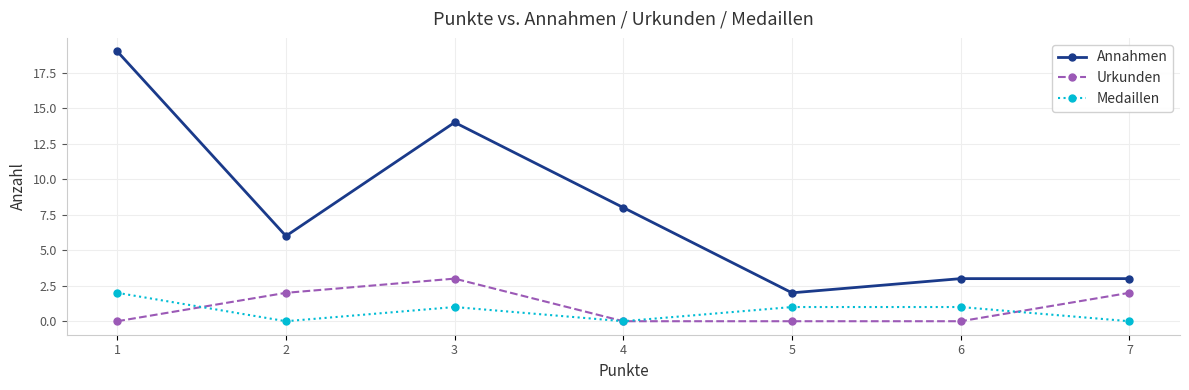

What is the value of the Annahmen point at the 4th from the left?

8